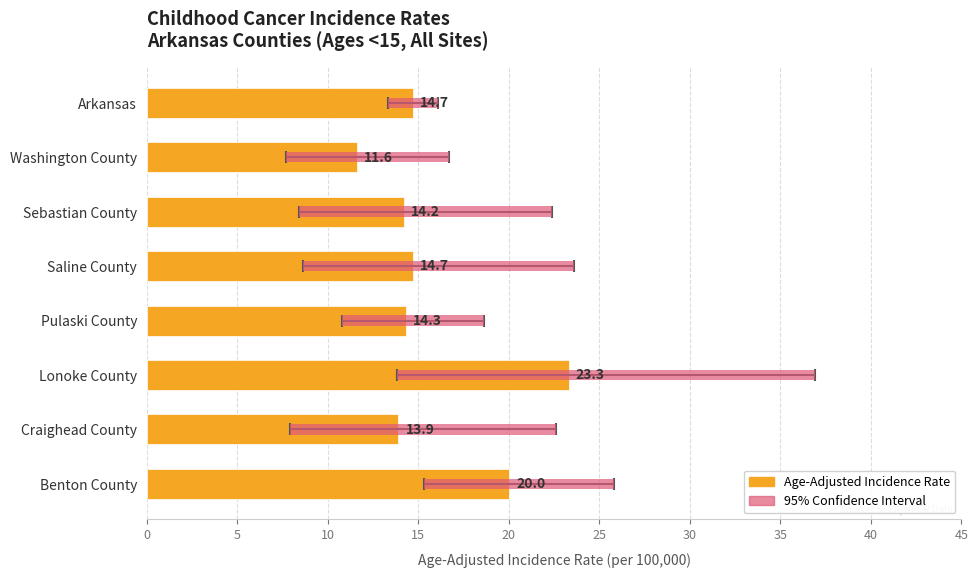

Count the number of categories in the chart.

8